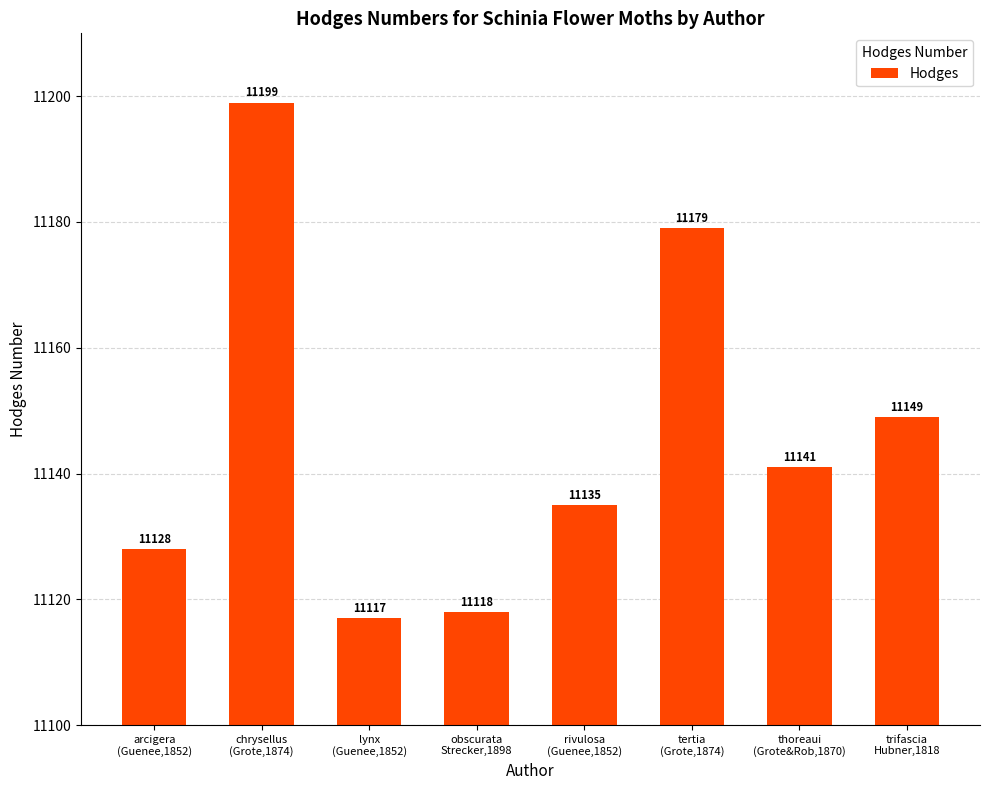

What is the maximum value shown in the chart?

11199